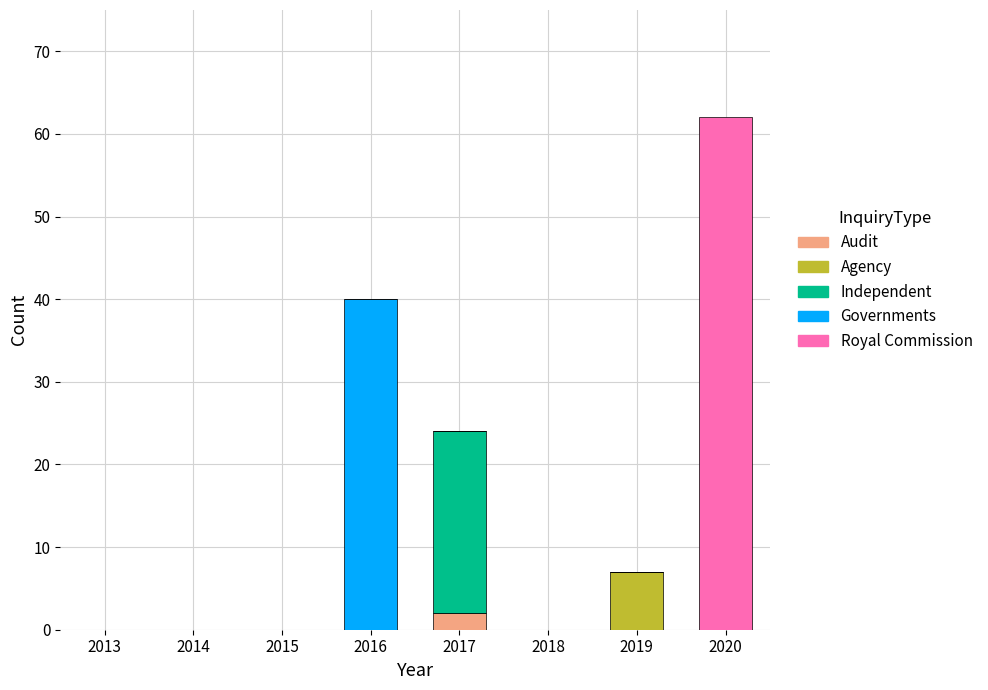

At which category is the sum across all series the highest?

2020